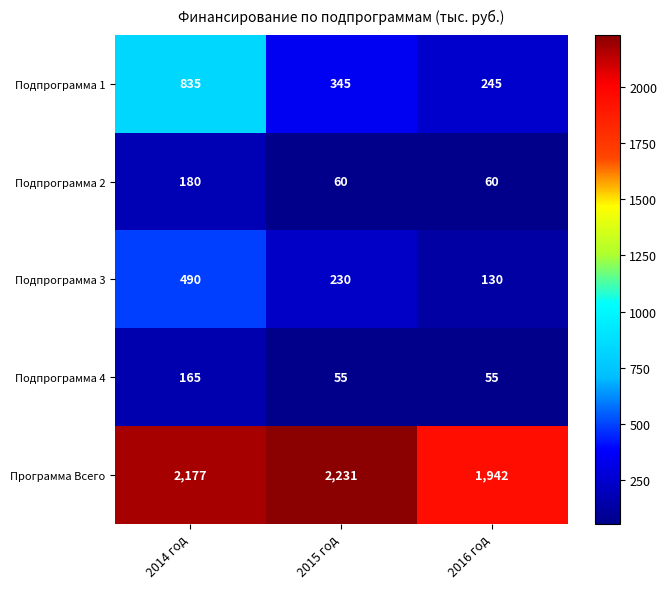

What is the maximum value for Подпрограмма 4?

165